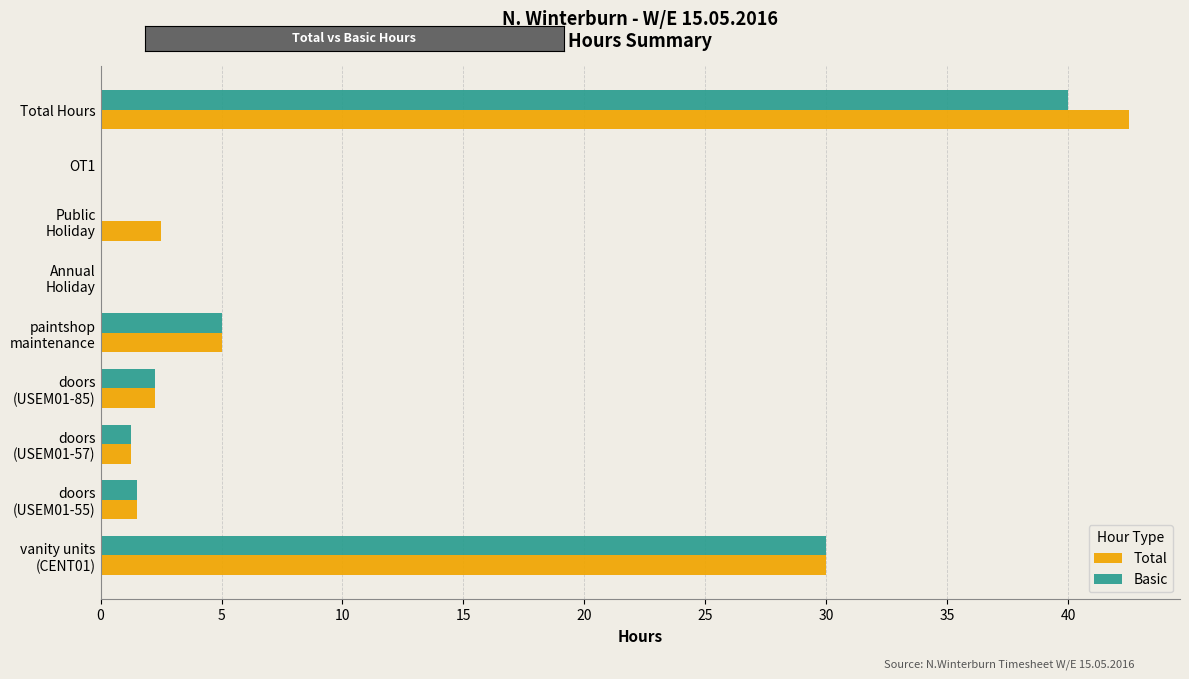

True or false: Total has a value of 70.4 at Total Hours.

False